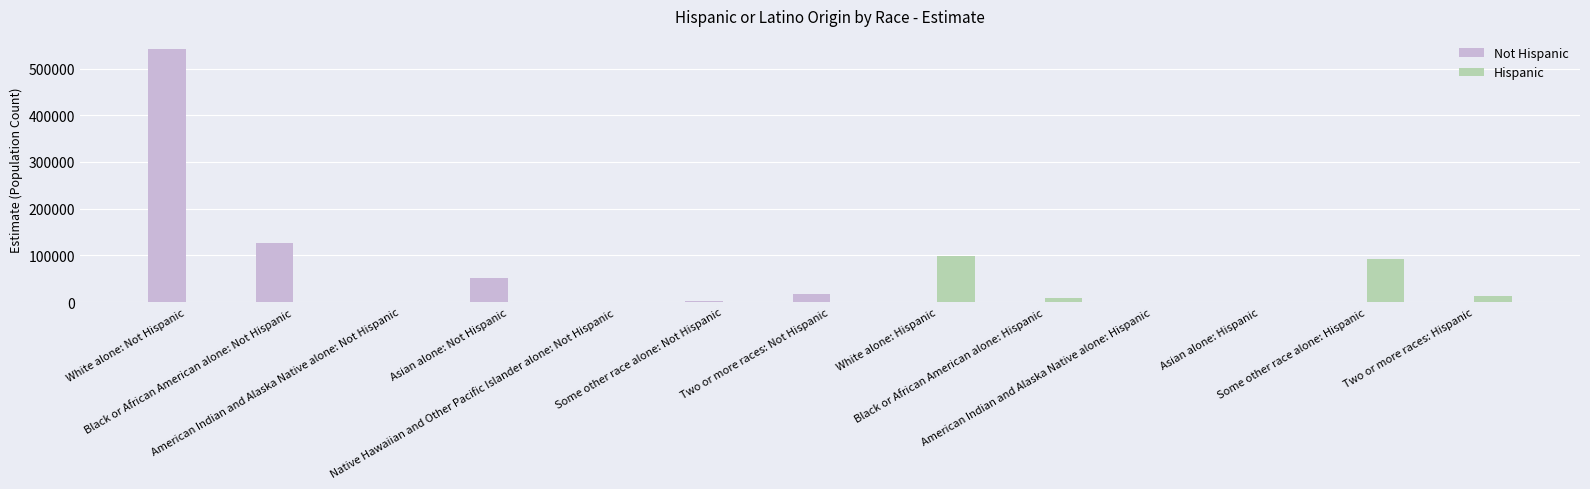

Which series has the widest spread of values?

Not Hispanic